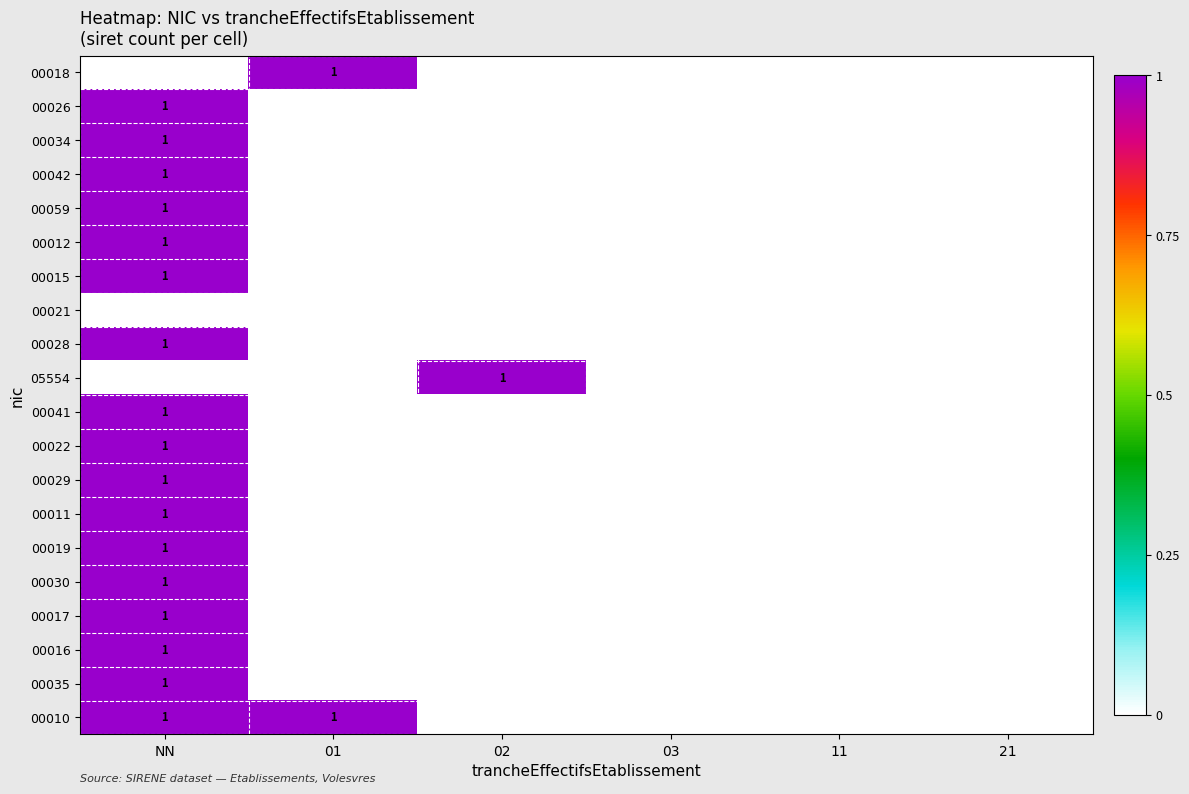

The 00028 series shows 1 at NN. True or false?

True